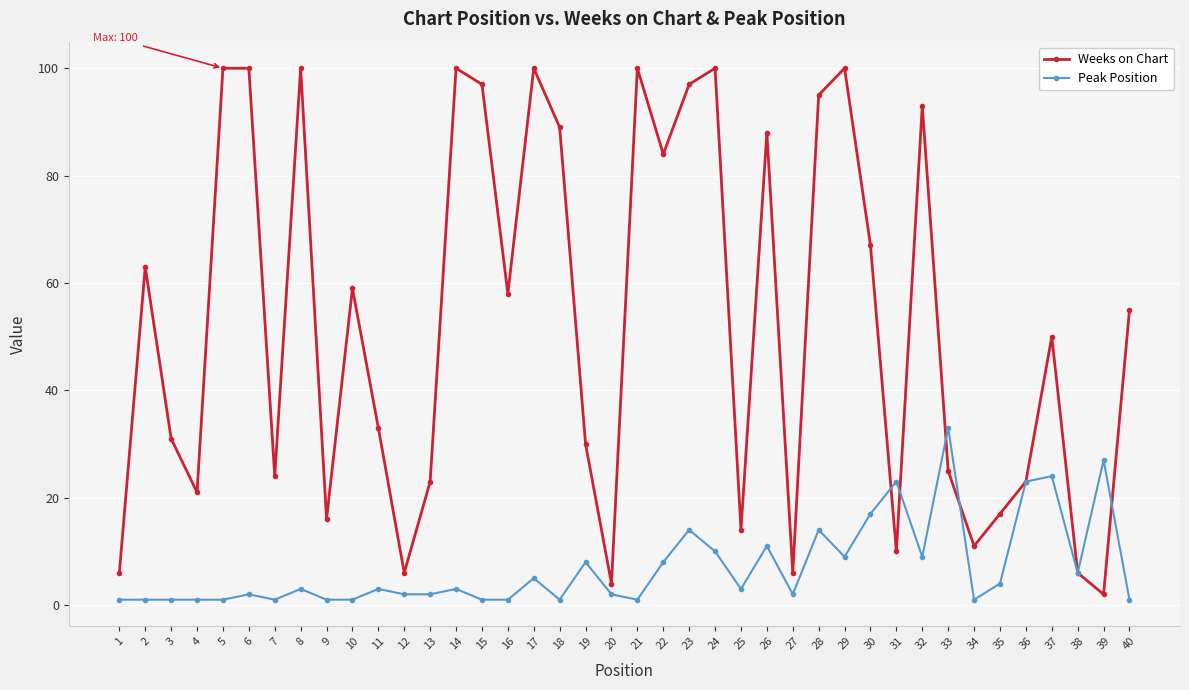

Between 35 and 40, which series saw the biggest shift?

Weeks on Chart